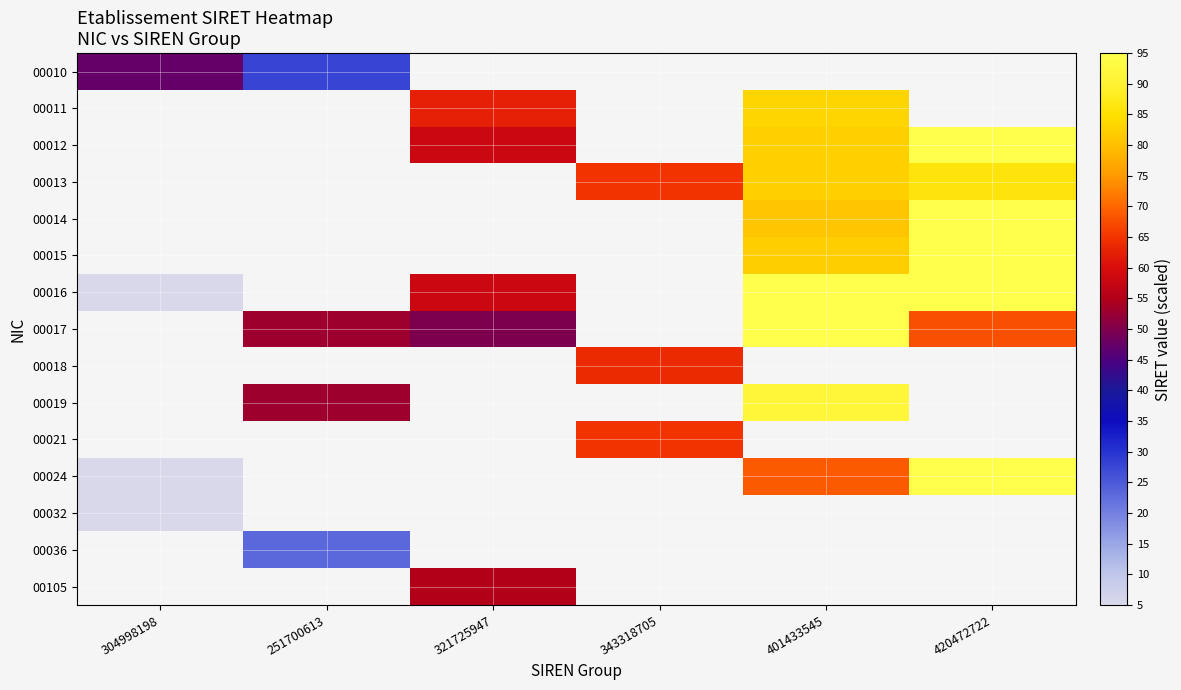

Which category has the highest value across all series?

420472722